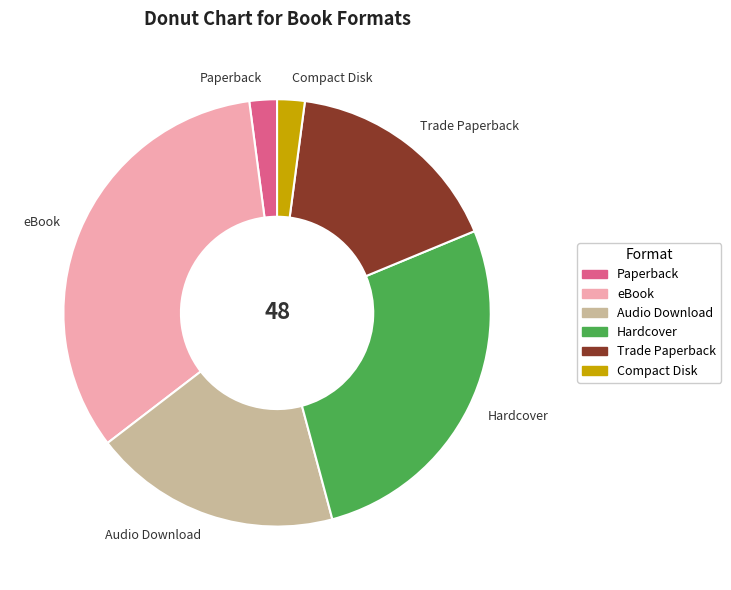

What is the ratio of the value at Trade Paperback to the value at Audio Download?

0.9